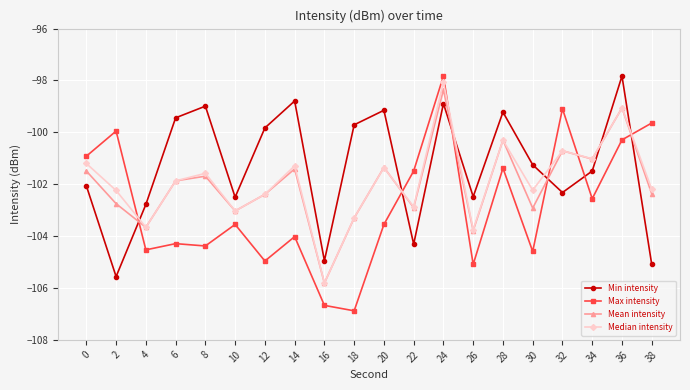

True or false: Max intensity has more than 2 points higher than both neighbors.

True